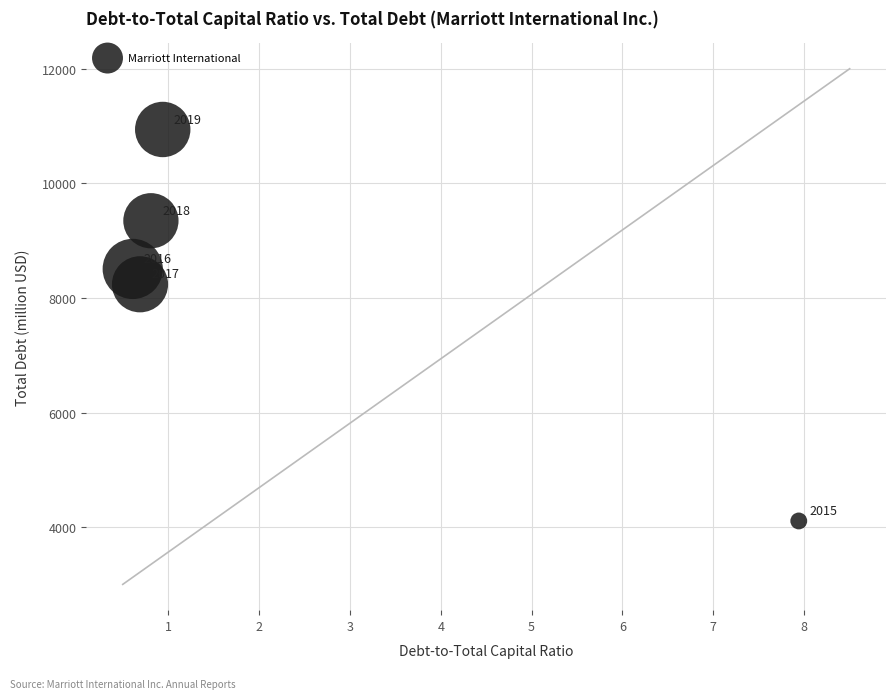

What Y value in the scatter plot is closest to 7523?

8238